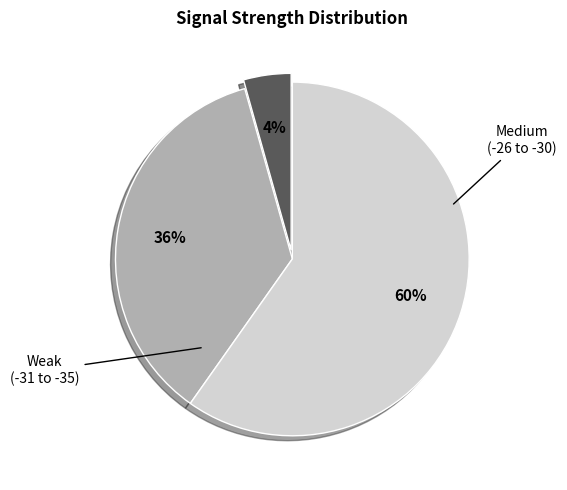

Does any single category account for the majority?

Yes